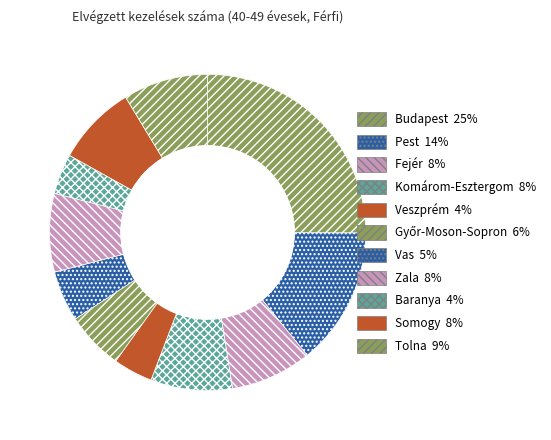

What is the smallest slice in the pie chart?

Veszprém